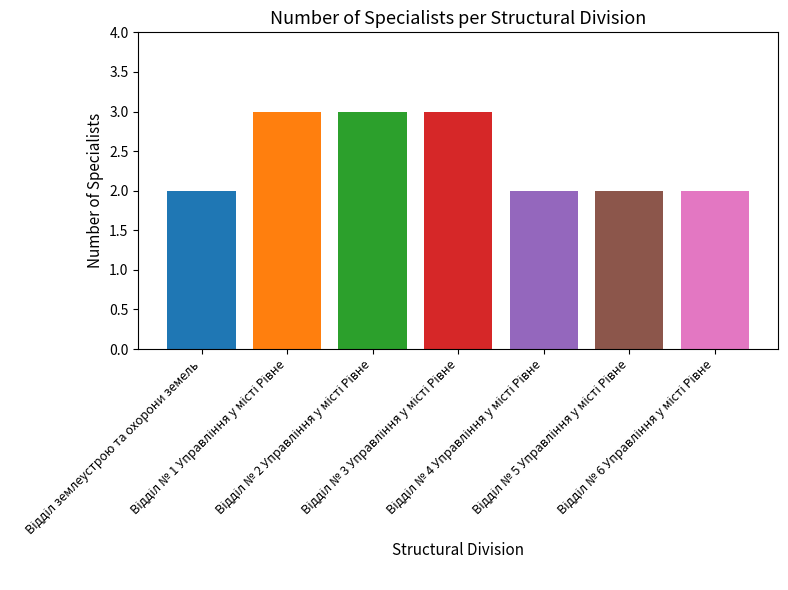

What is the maximum value shown in the chart?

3